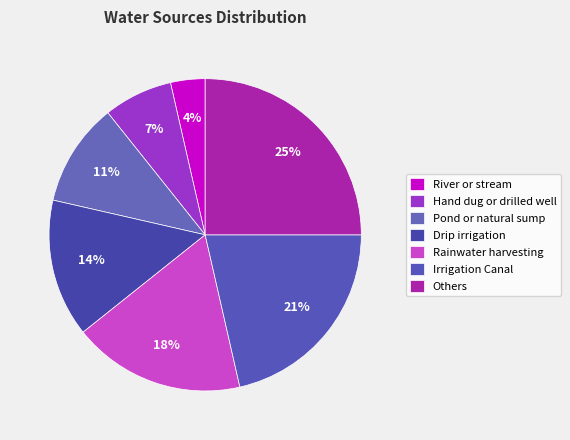

True or false: Pond or natural sump accounts for 11% of the total.

True